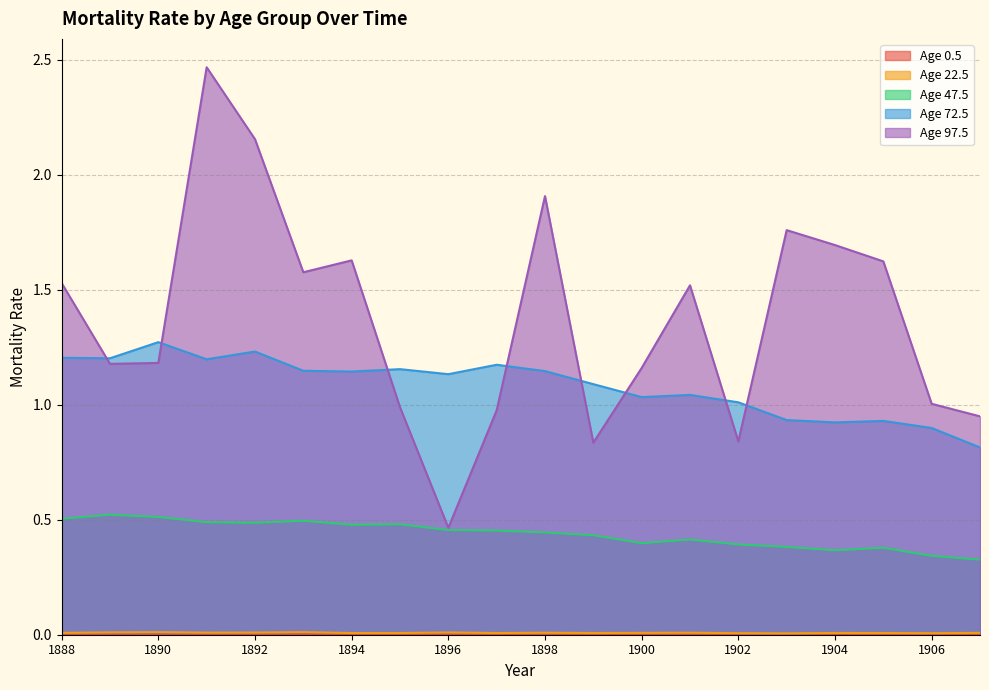

What is the total value across all series at 1892?

3.9